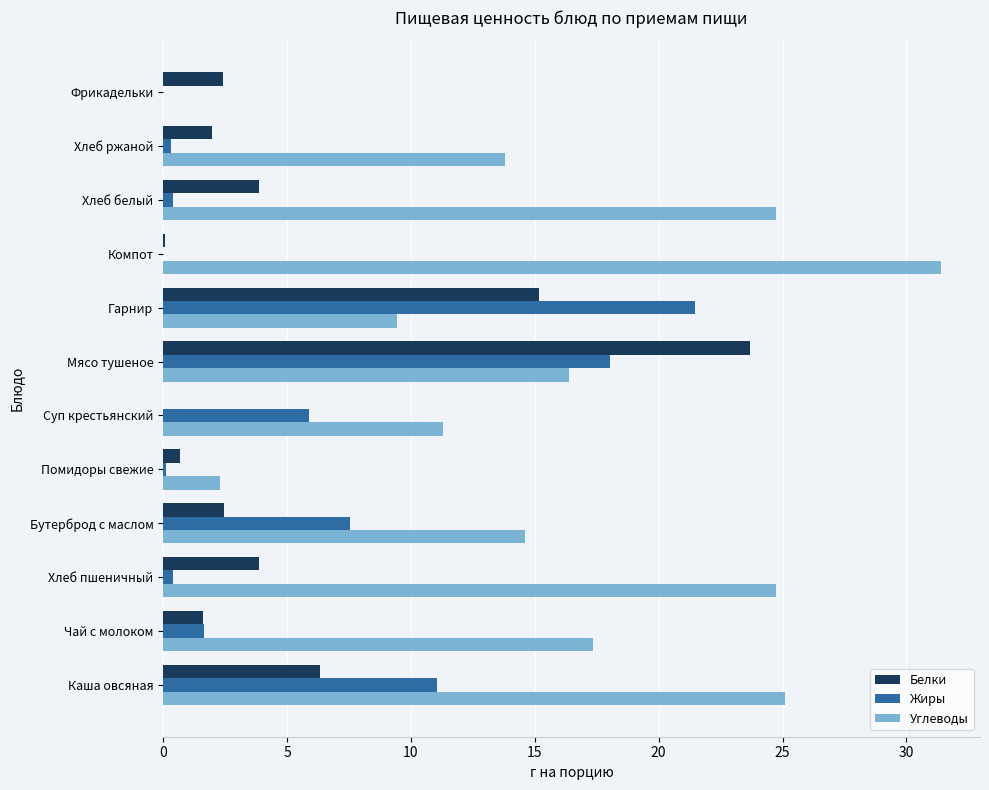

What are all the series names shown in the legend?

Белки, Жиры, Углеводы